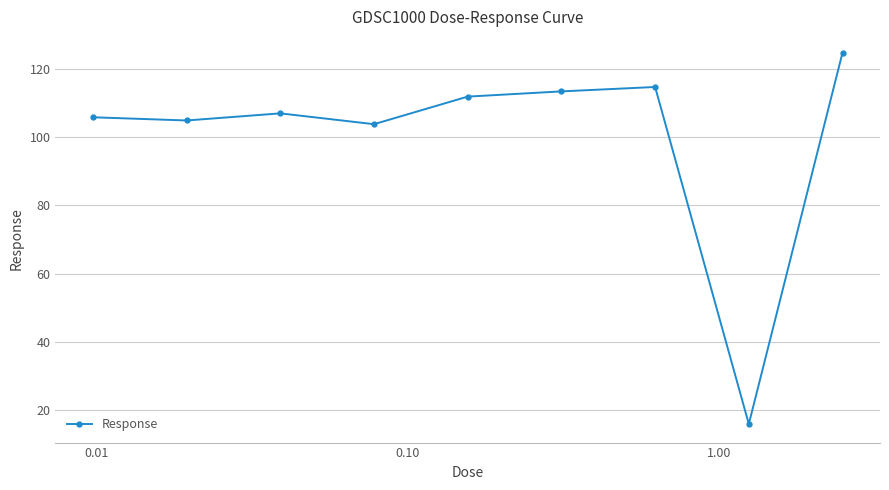

How many lines are shown in the chart?

1